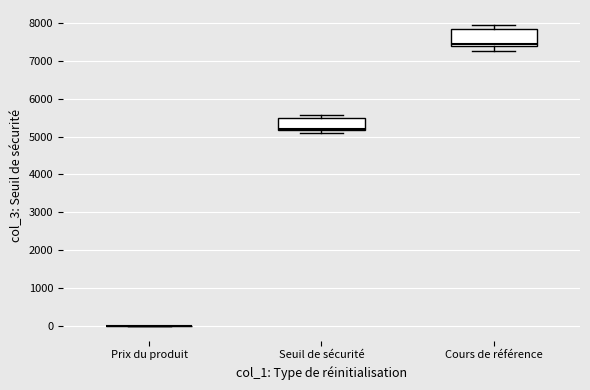

Where does the lower whisker of the box for Cours de référence end on the y-axis? The values are not printed on the chart, so give them approximately, as read against the axis.

7300